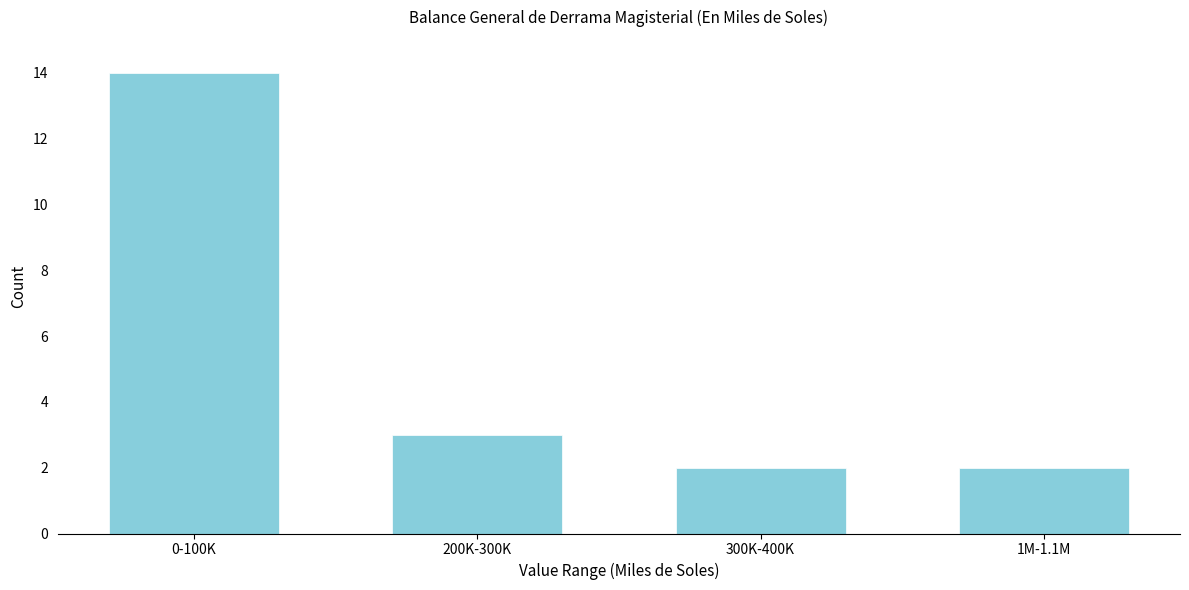

Reading right to left, what are all the values shown in this chart?

2	2	3	14